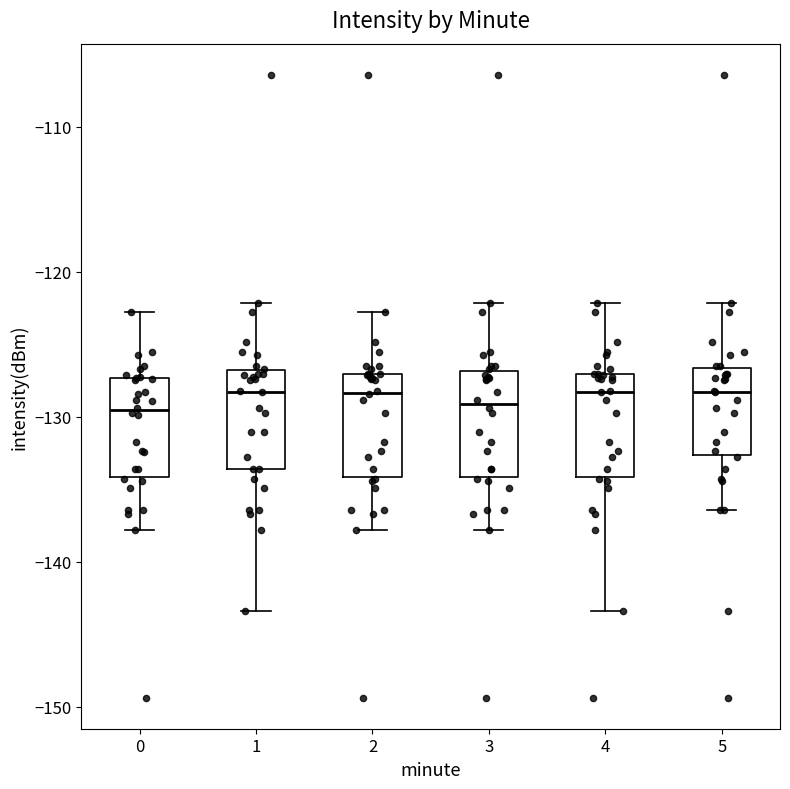

Reading left to right, read every box against the y-axis: the position of its median line, the range the box covers, and the ends of its whiskers. The values are not printed on the chart, so give them approximately, as read against the axis.

0: median -130, box -134 to -127, whiskers -138 to -123
1: median -128, box -134 to -127, whiskers -143 to -122
2: median -128, box -134 to -127, whiskers -138 to -123
3: median -129, box -134 to -127, whiskers -138 to -122
4: median -128, box -134 to -127, whiskers -143 to -122
5: median -128, box -133 to -127, whiskers -136 to -122